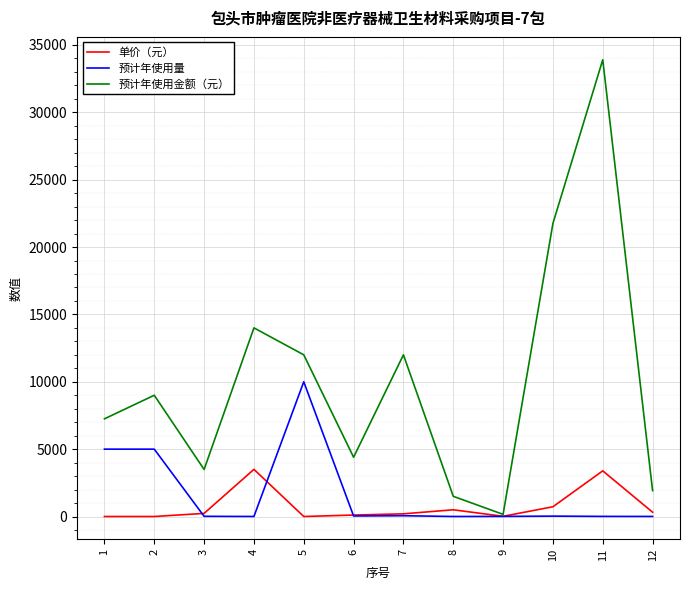

At 11, list the series in order from smallest to largest.

预计年使用量, 单价（元）, 预计年使用金额（元）